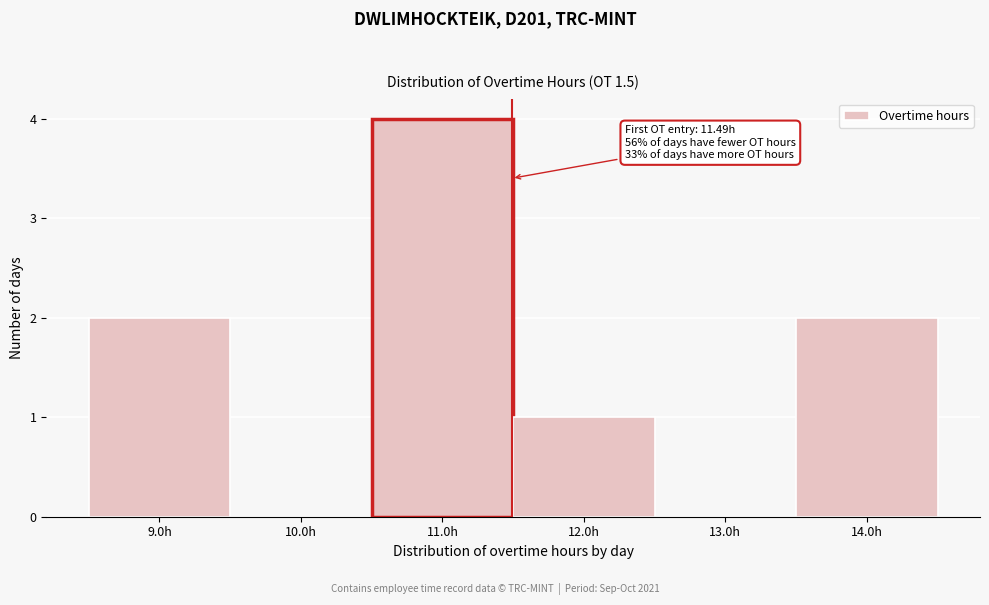

Which range on the x-axis has the tallest bar?

10.5 to 11.5